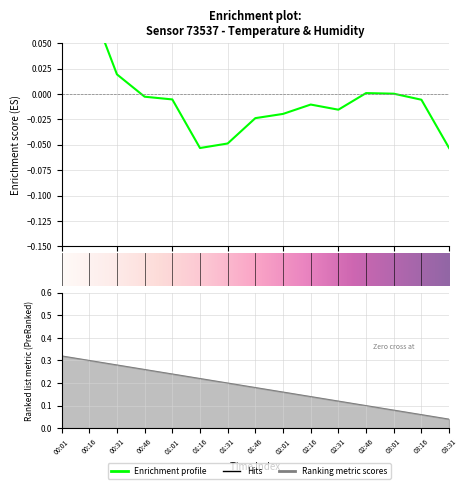

What is the greatest value displayed?

0.1